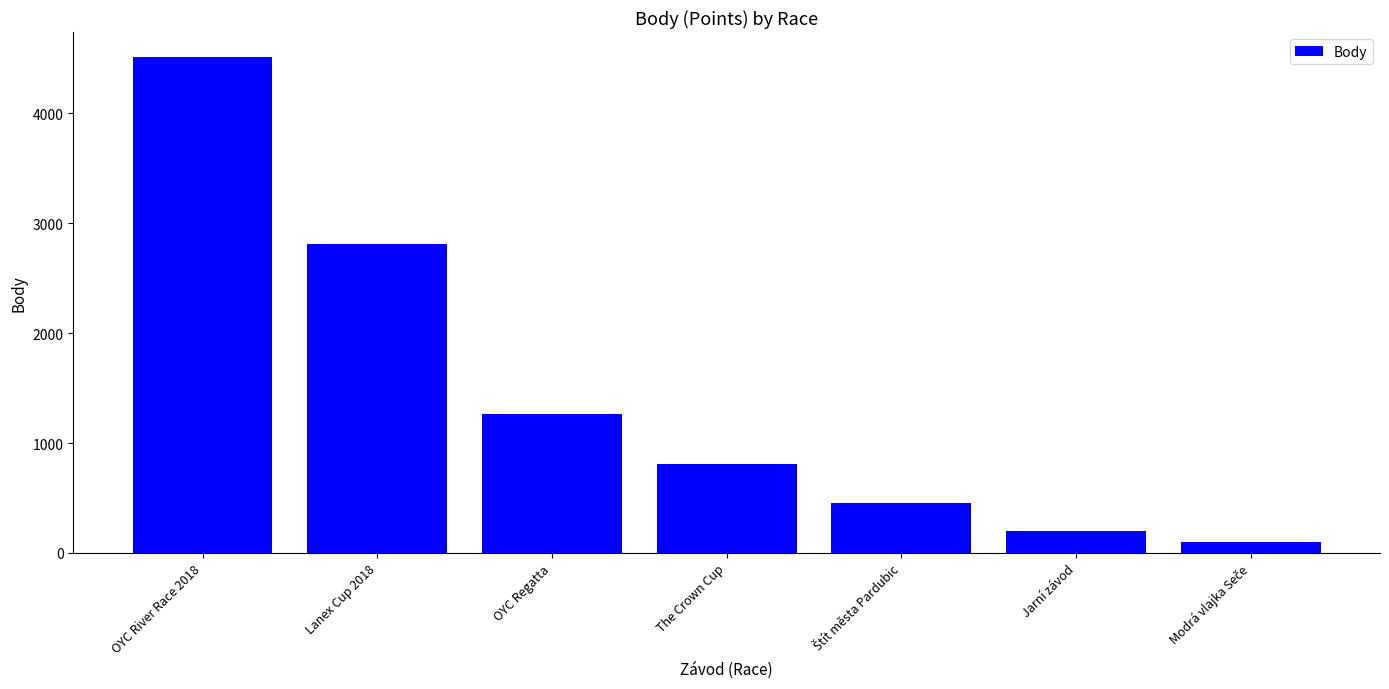

What is the difference between the second highest and second lowest values?

2612